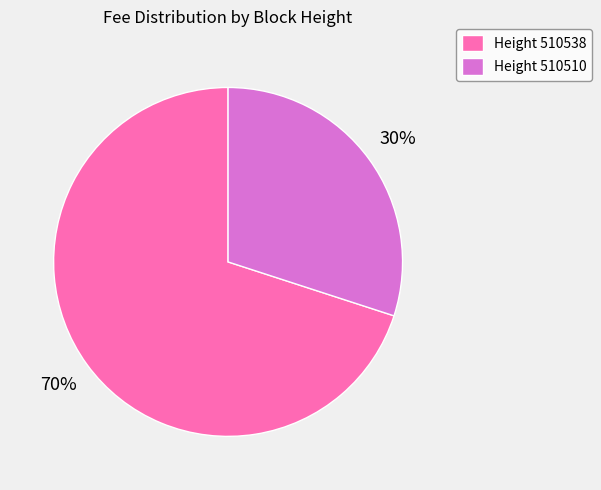

Do Height 510510 and Height 510538 together represent more than half of the pie?

Yes